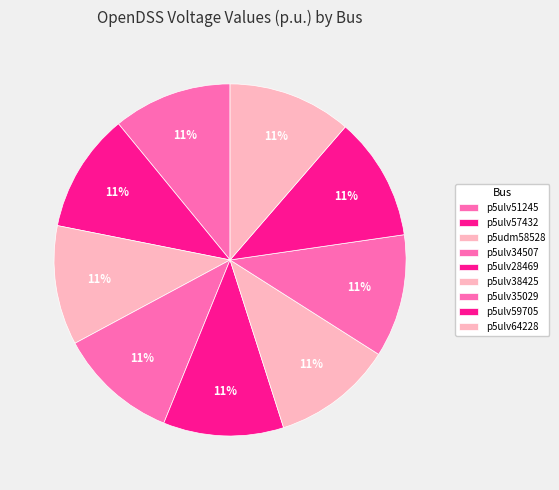

Which category has the biggest portion of the pie?

p5ulv64228